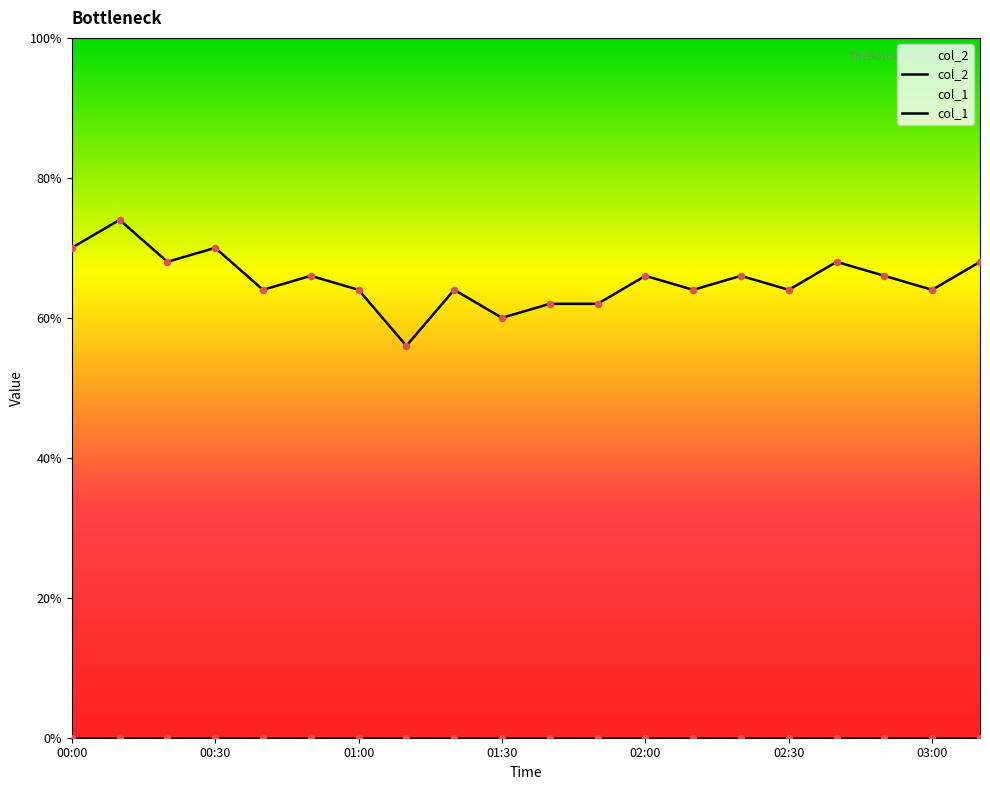

Approximately how many times larger is the value at 00:10 compared to 02:10?

1.2